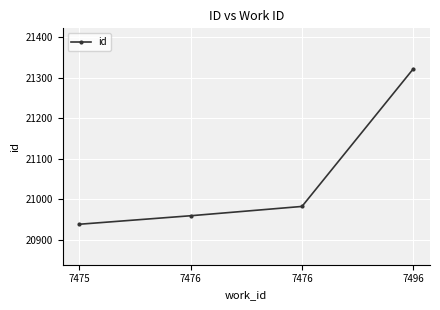

Which has a higher value, 7475 or 7476?

7476